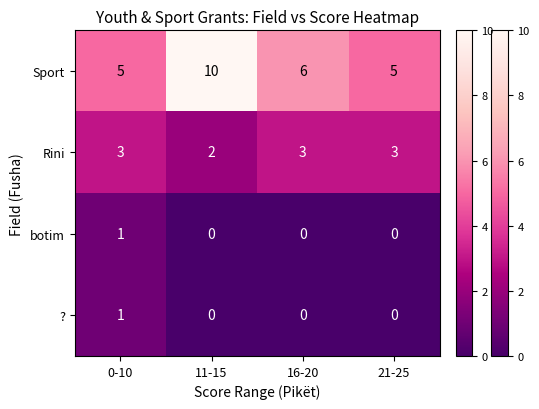

Reading left to right, transcribe all the data shown in this chart.

Sport: 5	10	6	5
Rini: 3	2	3	3
botim: 1	0	0	0
?: 1	0	0	0